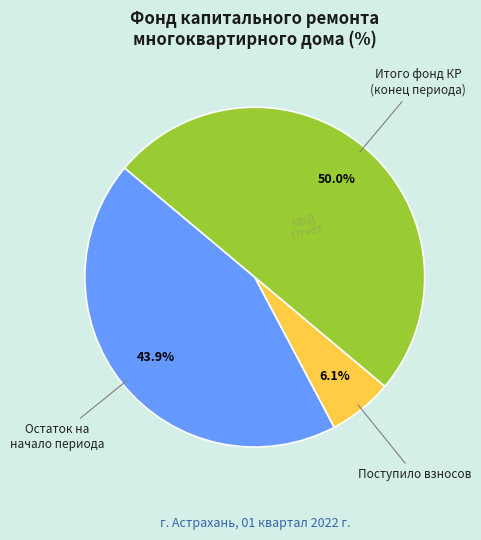

What percentage is the Остаток на начало периода slice, to the nearest percent?

44%